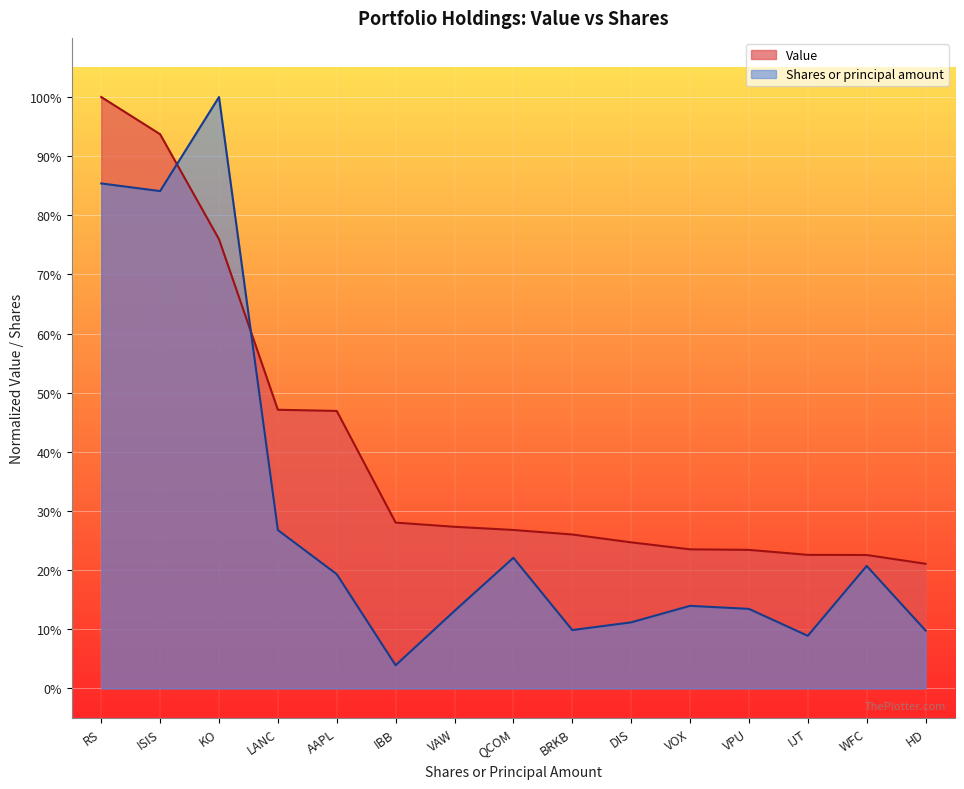

At VOX, list the series in order from smallest to largest.

Shares or principal amount, Value